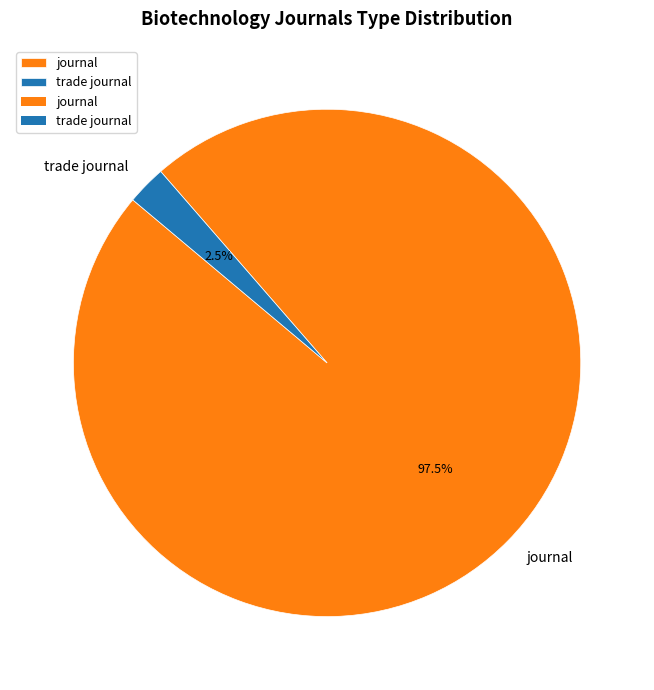

Which has a higher value, trade journal or journal?

journal